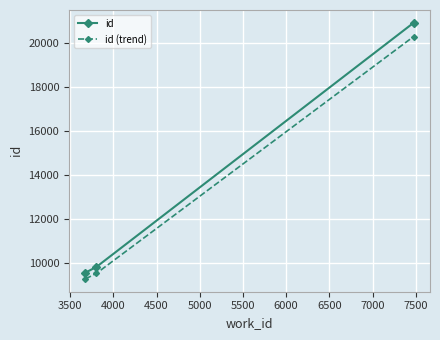

What are all the series names shown in the legend?

id, id (trend)